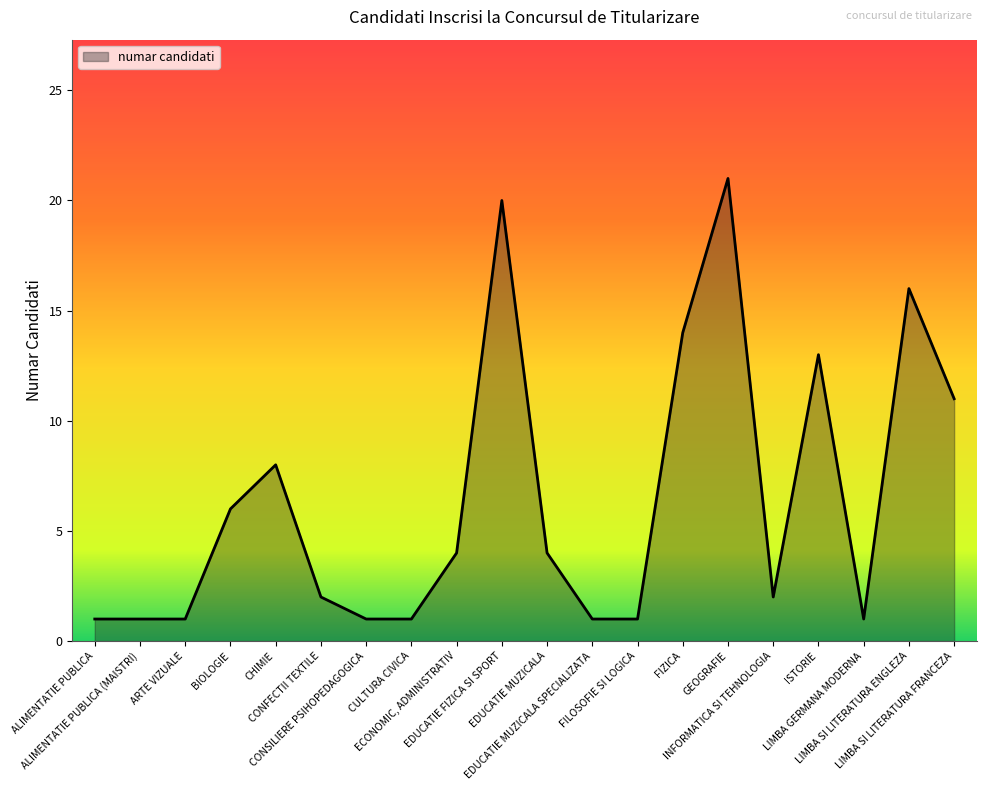

What is the difference between the values at EDUCATIE MUZICALA and ALIMENTATIE PUBLICA (MAISTRI)?

3